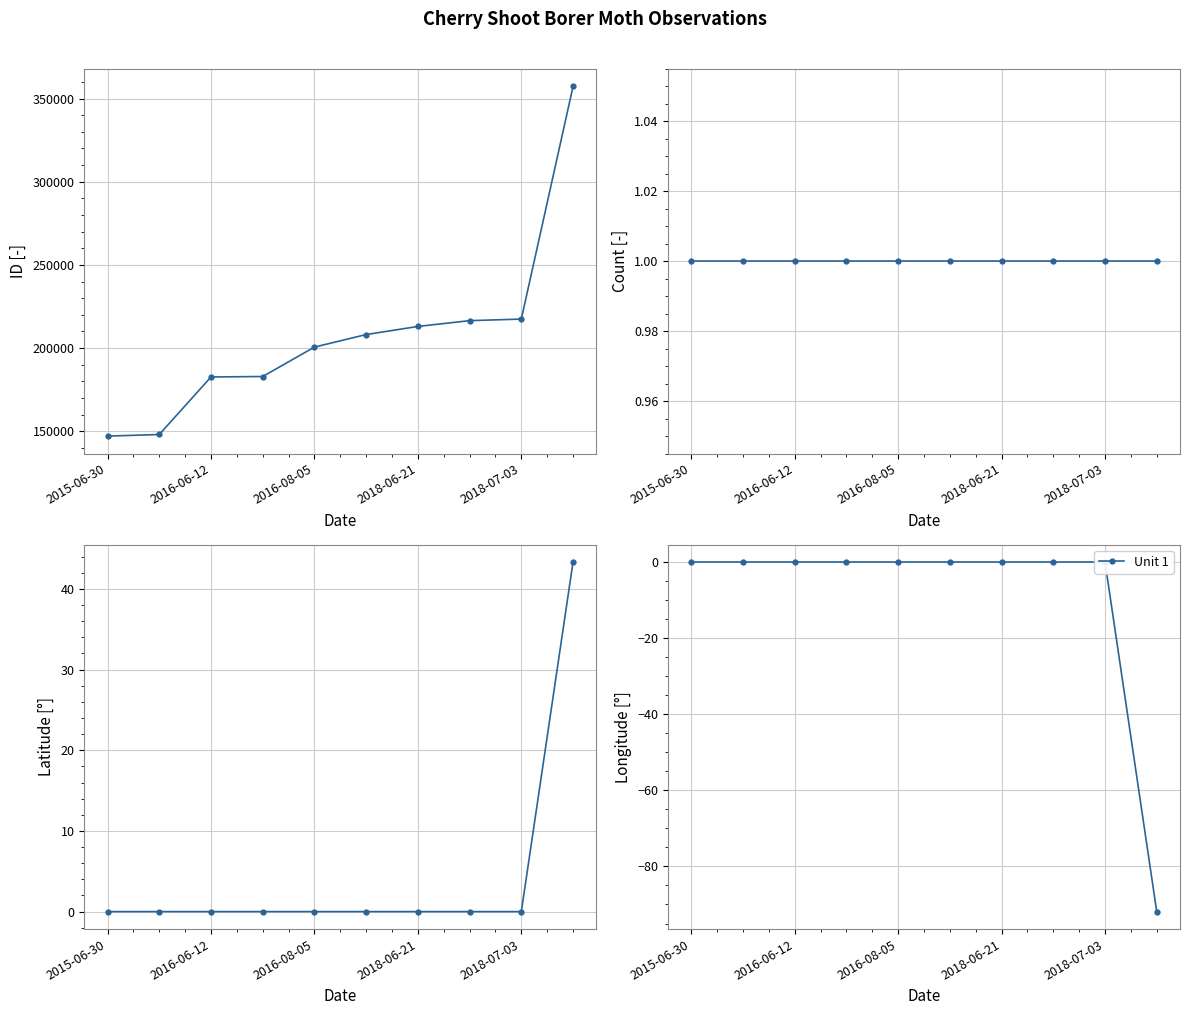

True or false: there are more than 0 points higher than both neighbors.

False